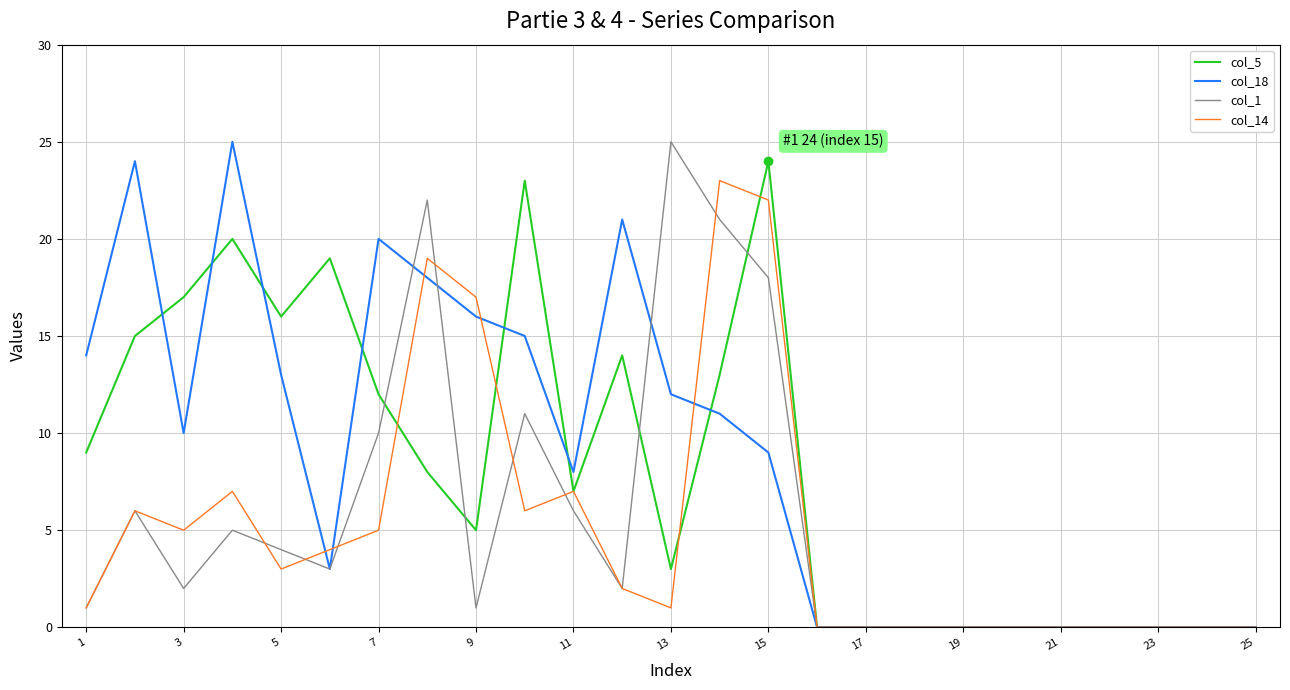

At which category is the sum across all series the highest?

15